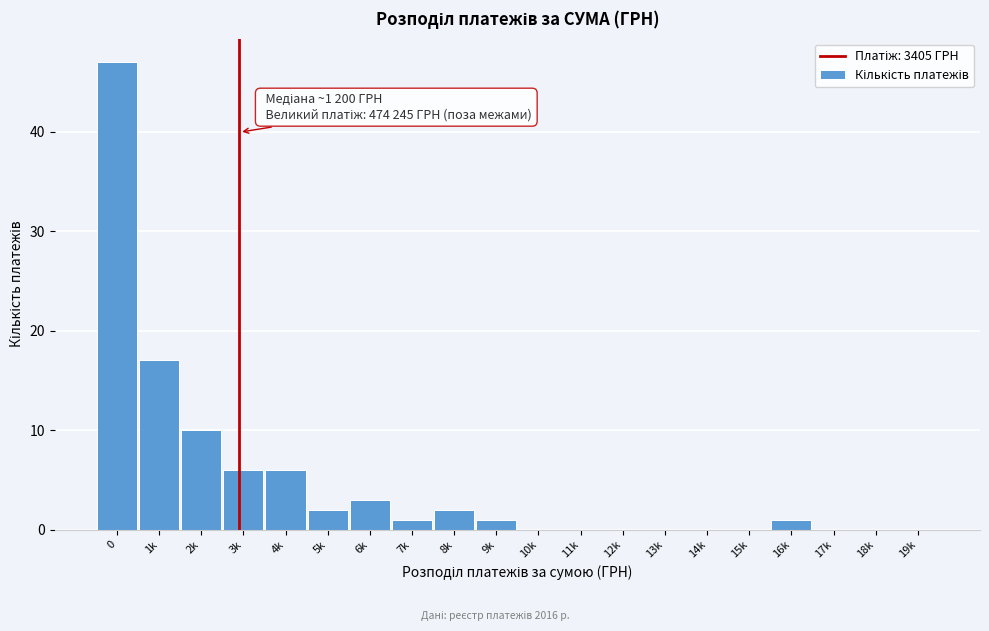

Reading left to right, transcribe all the data shown in this chart.

0=47	1k=17	2k=10	3k=6	4k=6	5k=2	6k=3	7k=1	8k=2	9k=1	10k=0	11k=0	12k=0	13k=0	14k=0	15k=0	16k=1	17k=0	18k=0	19k=0